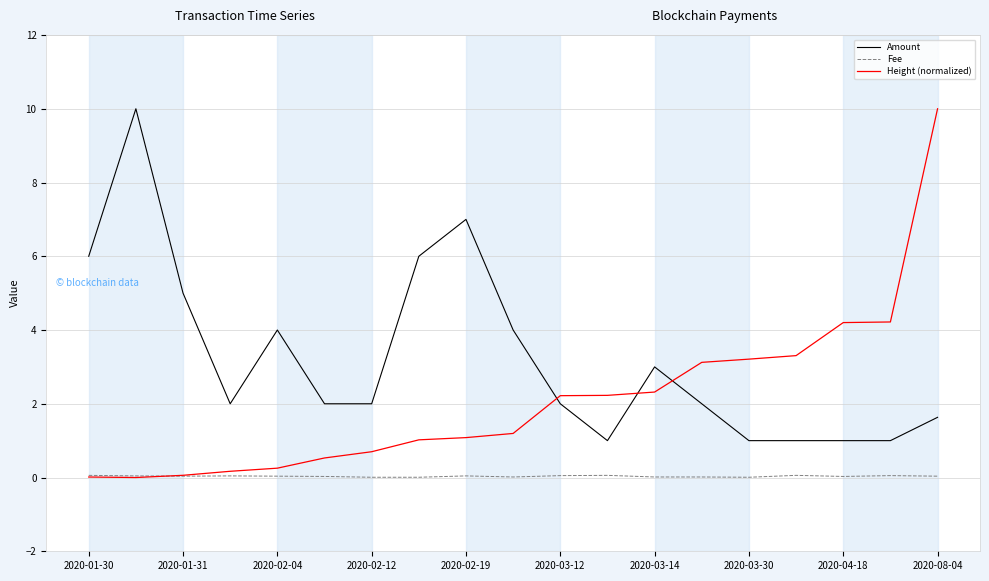

True or false: Fee and Amount intersect in this chart.

False